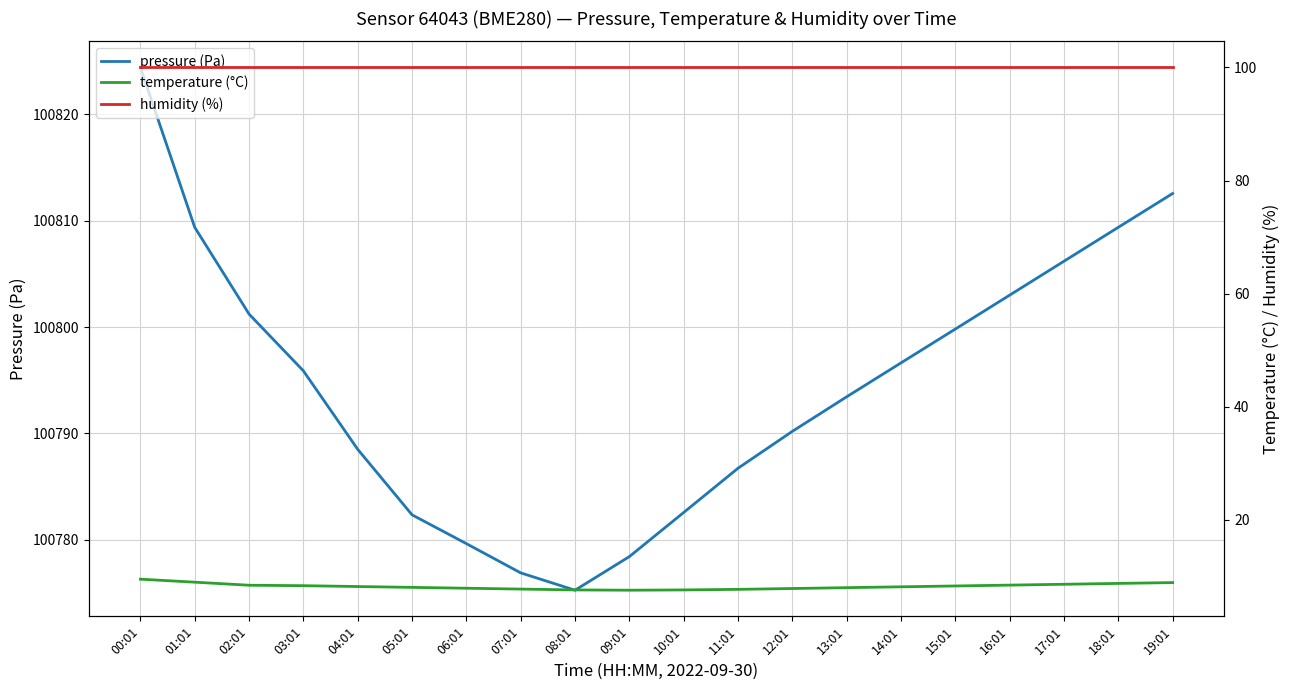

What position from the right is 19:01?

1